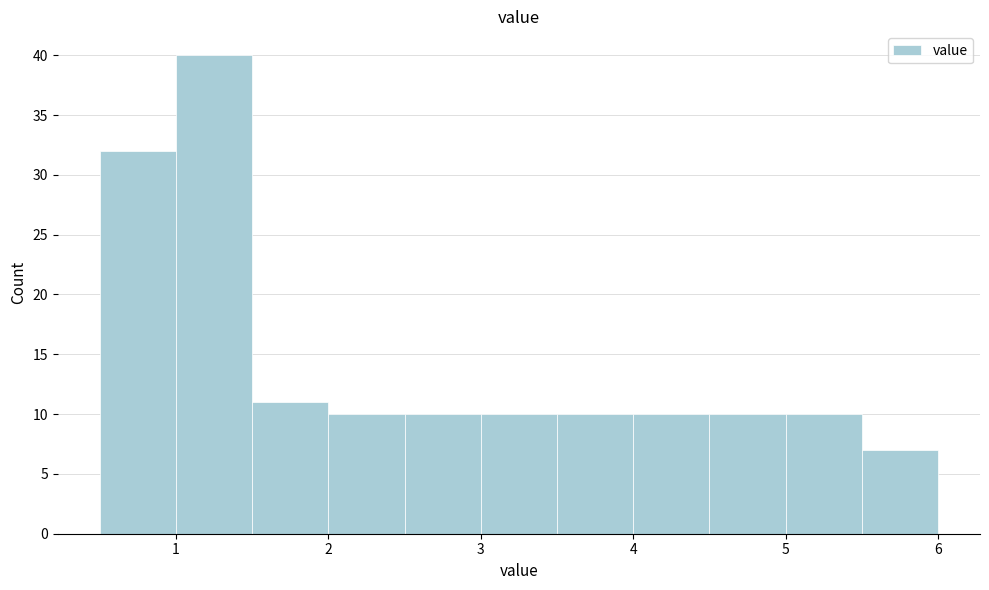

Which range on the x-axis has the tallest bar?

1.0 to 1.5